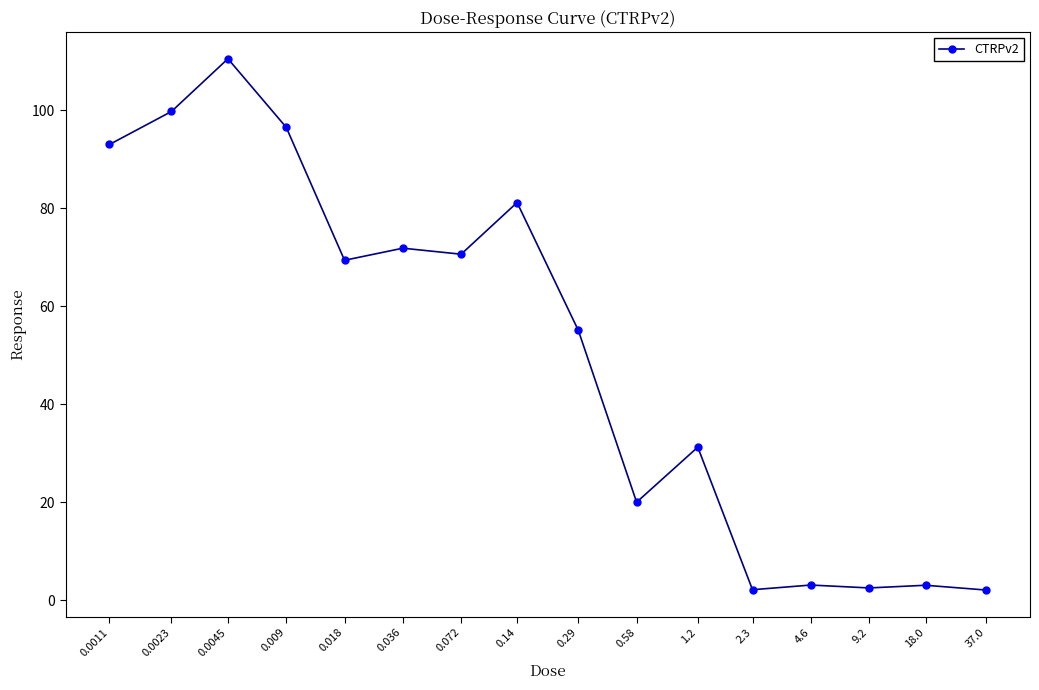

What is the value of the 14th point from the left?

2.5